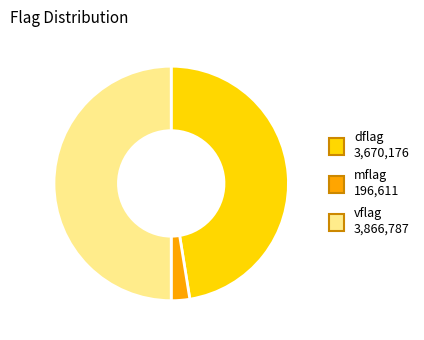

Count the number of slices in the pie.

3